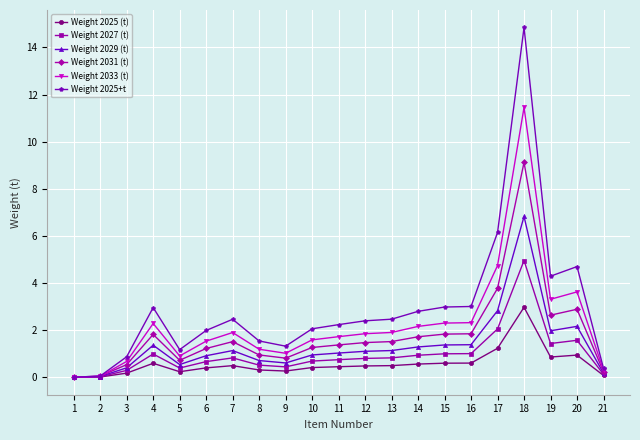

Is it true that Weight 2029 (t) equals 6.8 at 18?

True